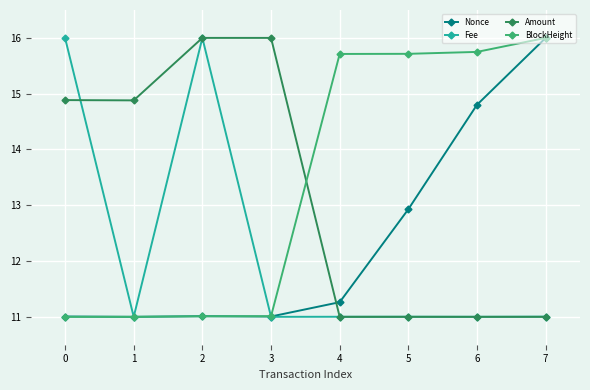

Does the chart have visible grid lines?

Yes